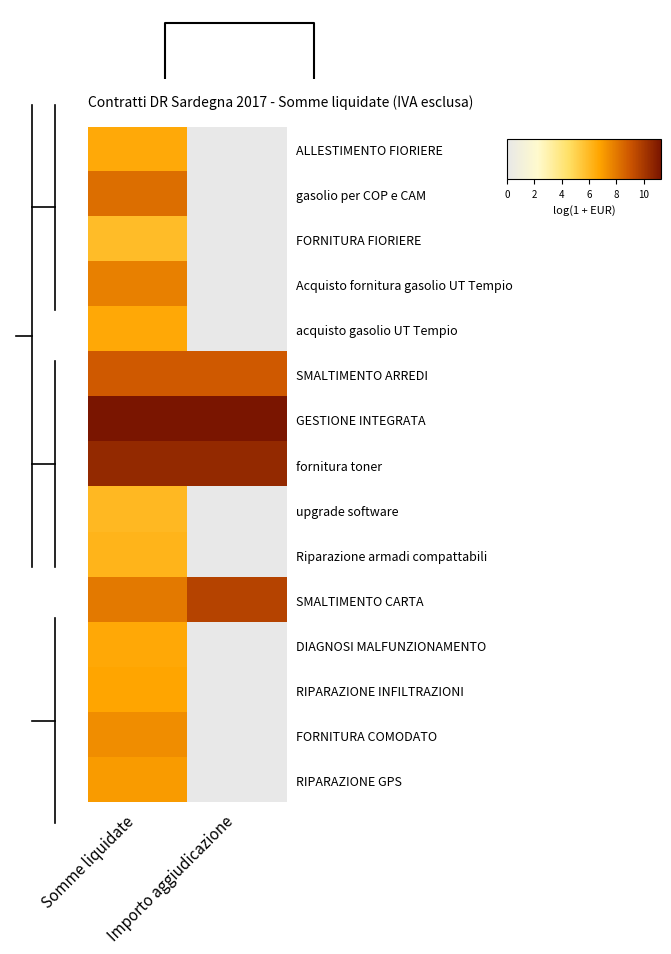

What is the average value of the SMALTIMENTO CARTA series?

8.8